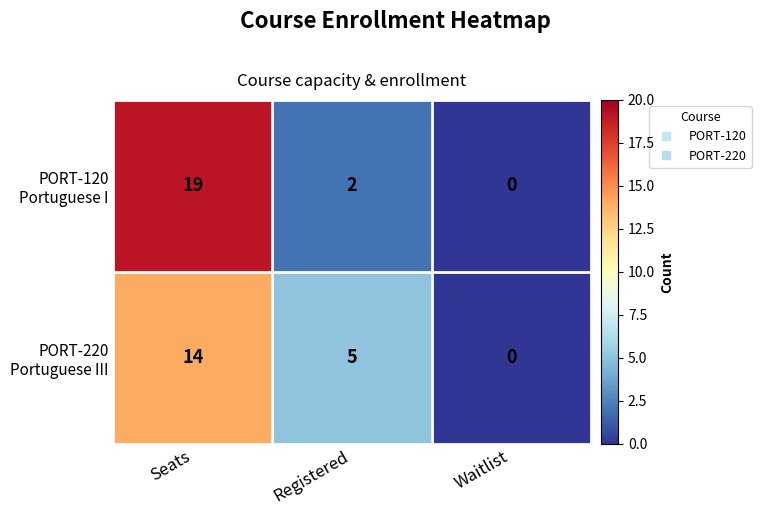

What is the spread (max minus min) of values at Registered?

3